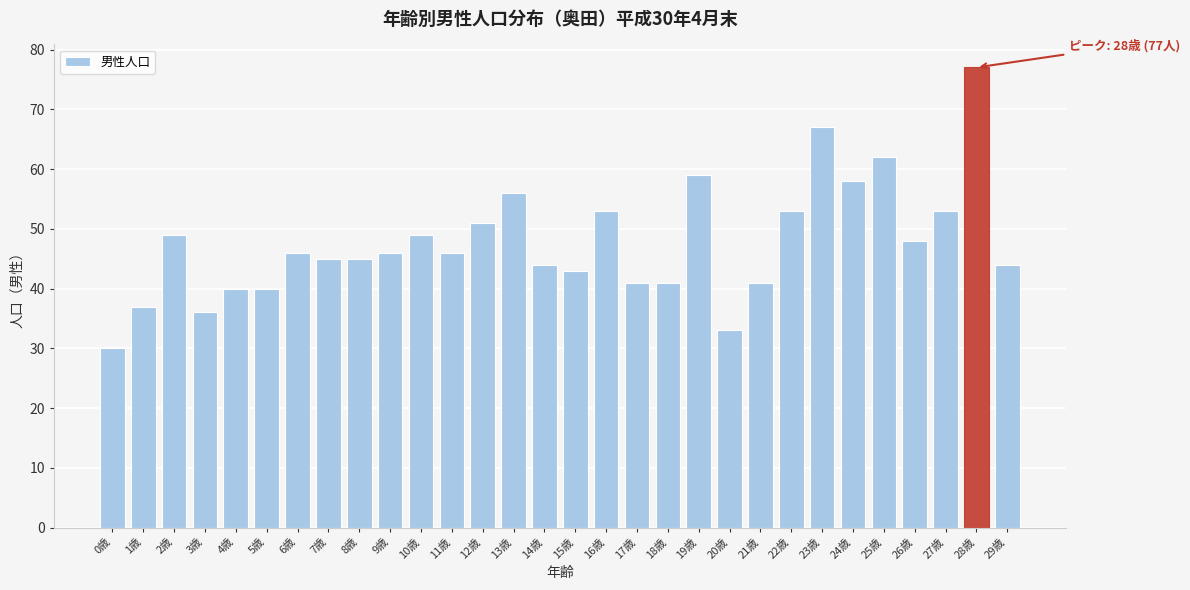

Reading right to left, list all the values displayed in this chart.

44	77	53	48	62	58	67	53	41	33	59	41	41	53	43	44	56	51	46	49	46	45	45	46	40	40	36	49	37	30